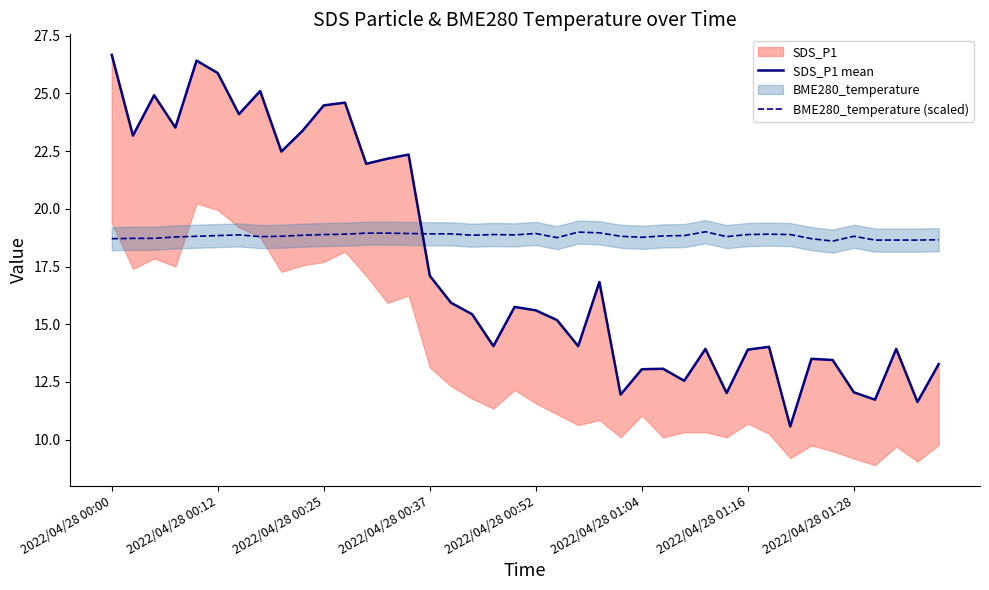

What is the sum of the BME280_temperature (scaled) values at 35 and 17?

37.7